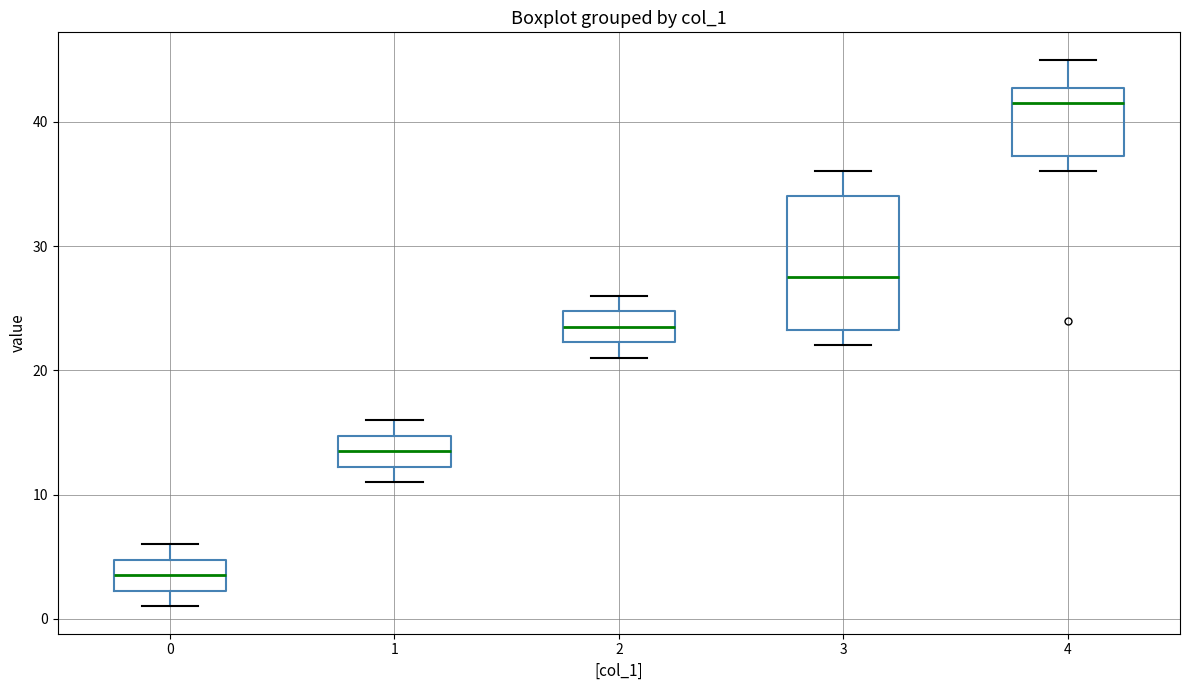

Where is the upper edge of the box at x = 4 on the y-axis? The values are not printed on the chart, so give them approximately, as read against the axis.

43